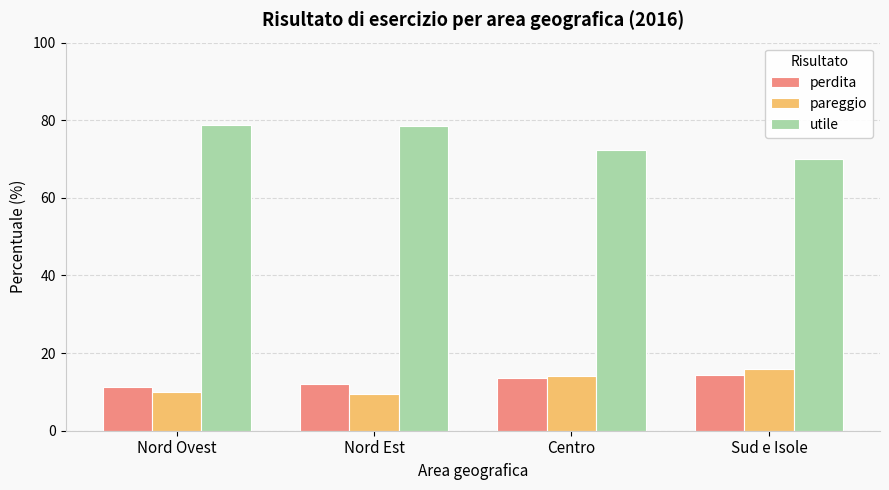

How many bars are there in each group?

3